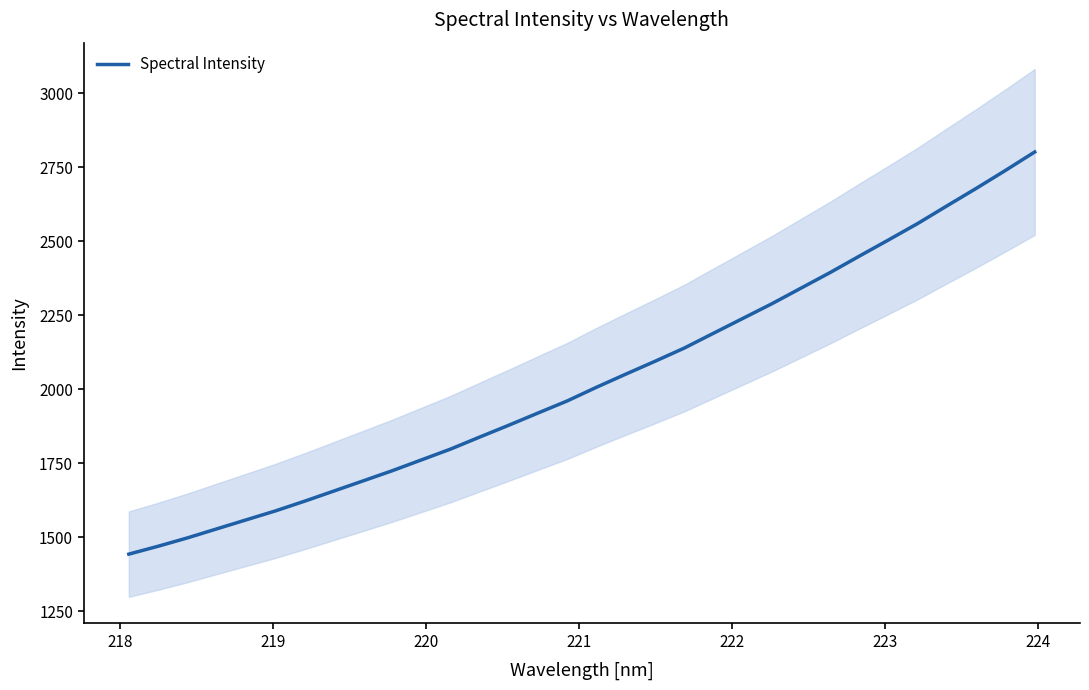

What is the maximum value for Spectral Intensity?

2801.3